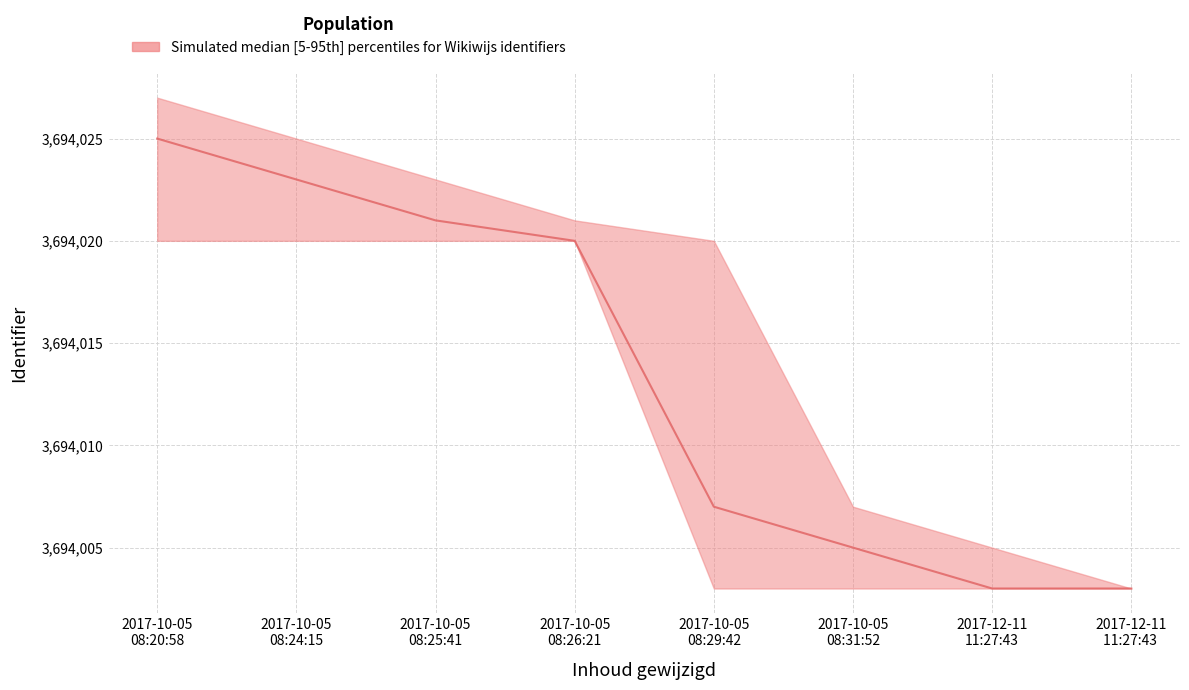

True or false: lower has more than 1 interior local peaks.

False